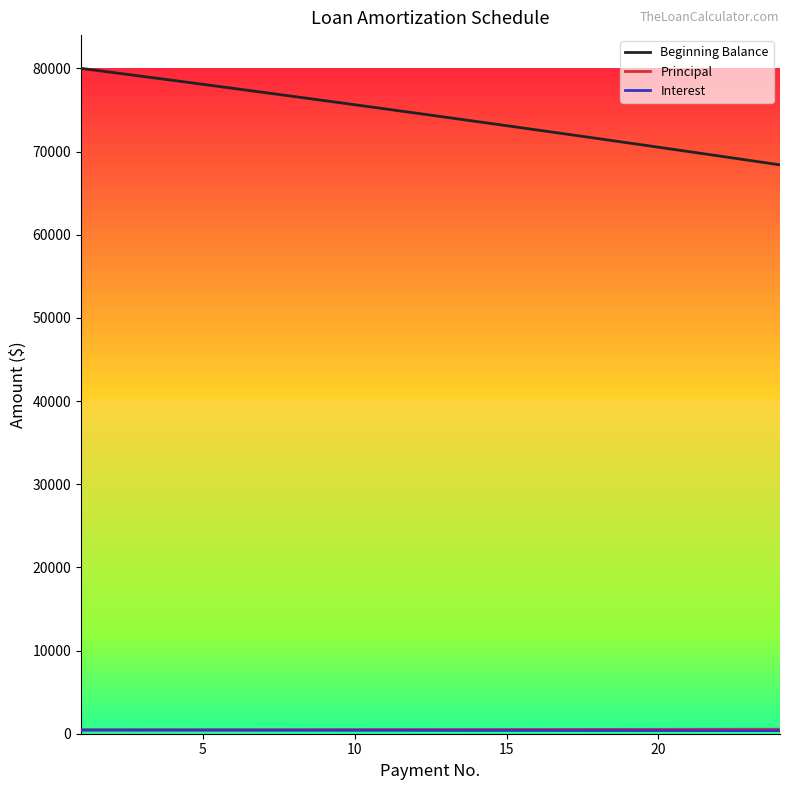

Which series has the largest total across all categories?

Beginning Balance